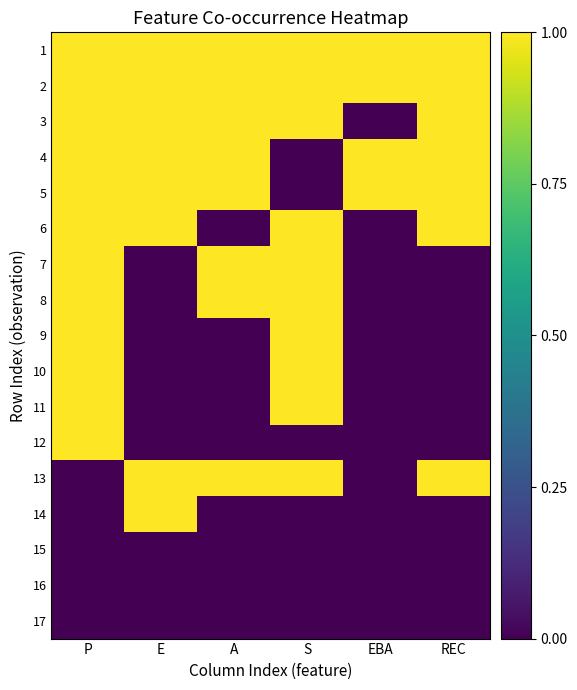

Count the number of data series in this chart.

17